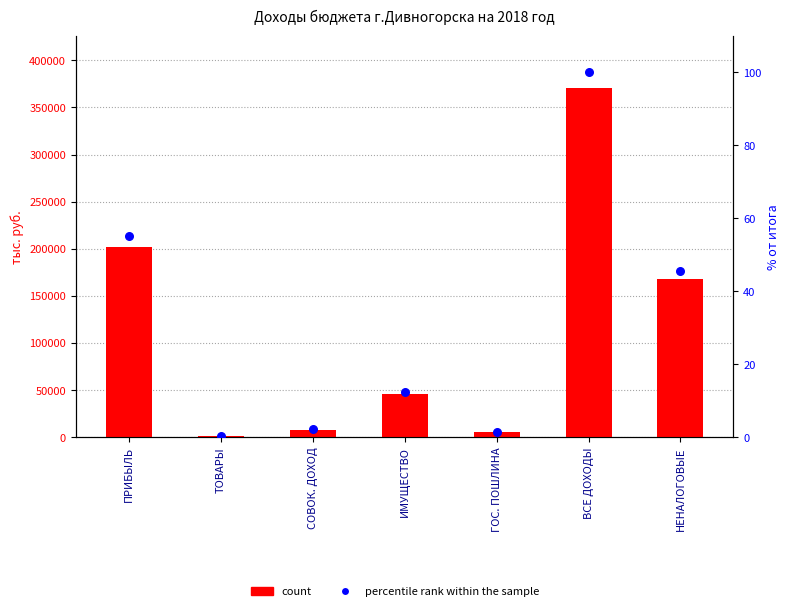

Is the value of percentile rank within the sample at ТОВАРЫ greater than the value of count at НЕНАЛОГОВЫЕ?

No